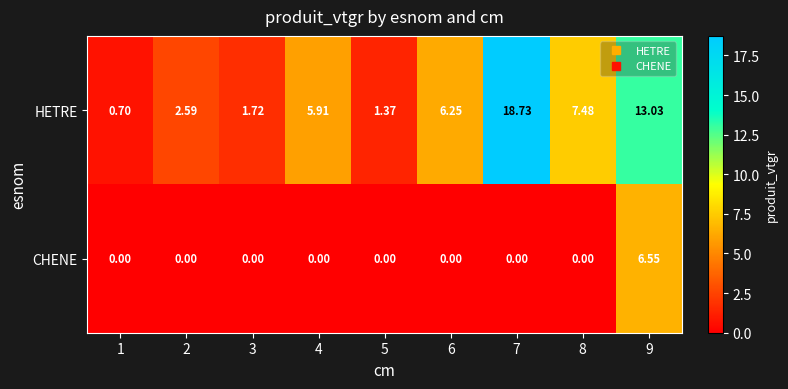

Which series has the largest total across all categories?

HETRE